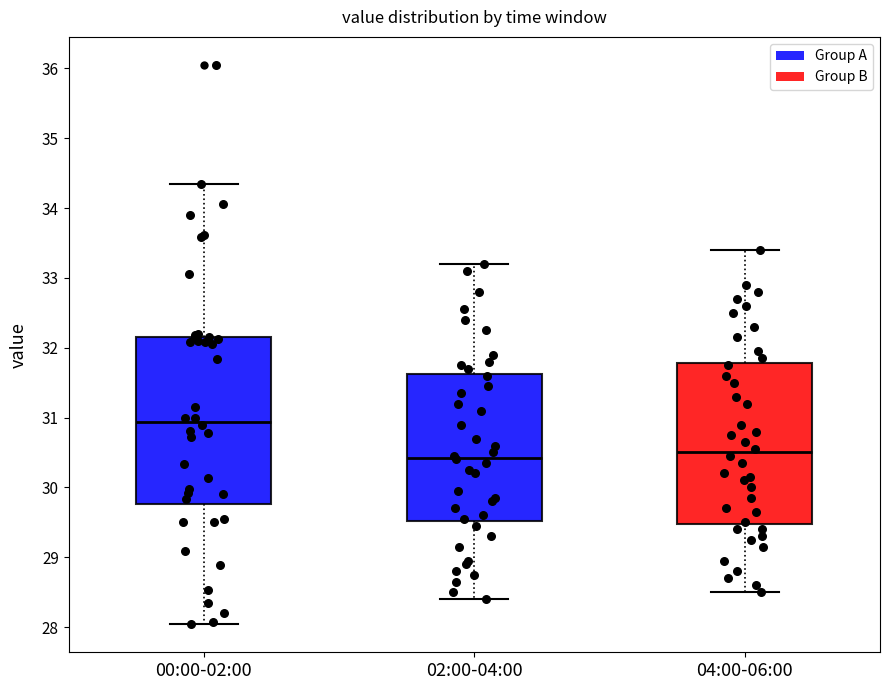

Reading left to right, transcribe this box plot: for each box, give where its median line is, the range the box spans, and where its two whiskers end, as read against the y-axis. The values are not printed on the chart, so give them approximately, as read against the axis.

00:00-02:00: median 30.9, box 29.8 to 32.2, whiskers 28.0 to 34.3
02:00-04:00: median 30.4, box 29.5 to 31.6, whiskers 28.4 to 33.2
04:00-06:00: median 30.5, box 29.5 to 31.8, whiskers 28.5 to 33.4